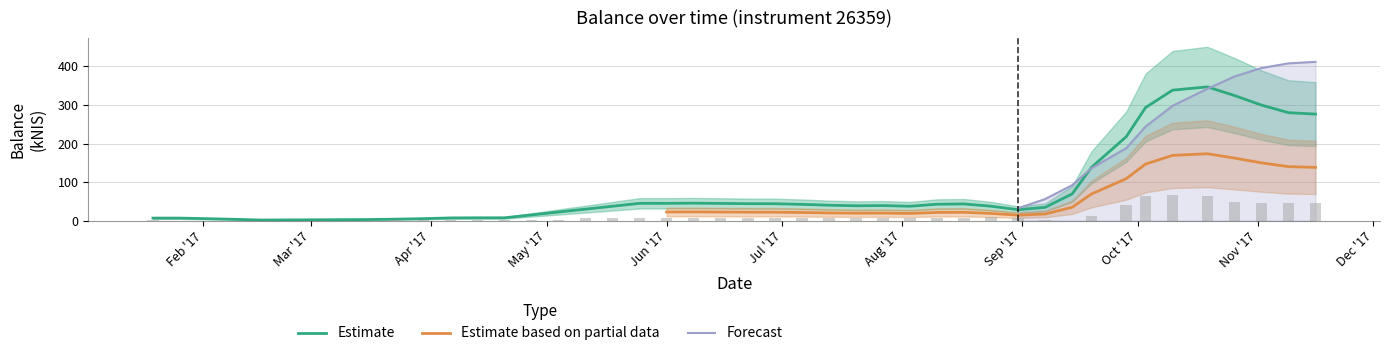

What position from the left is 2017-10-03?

34